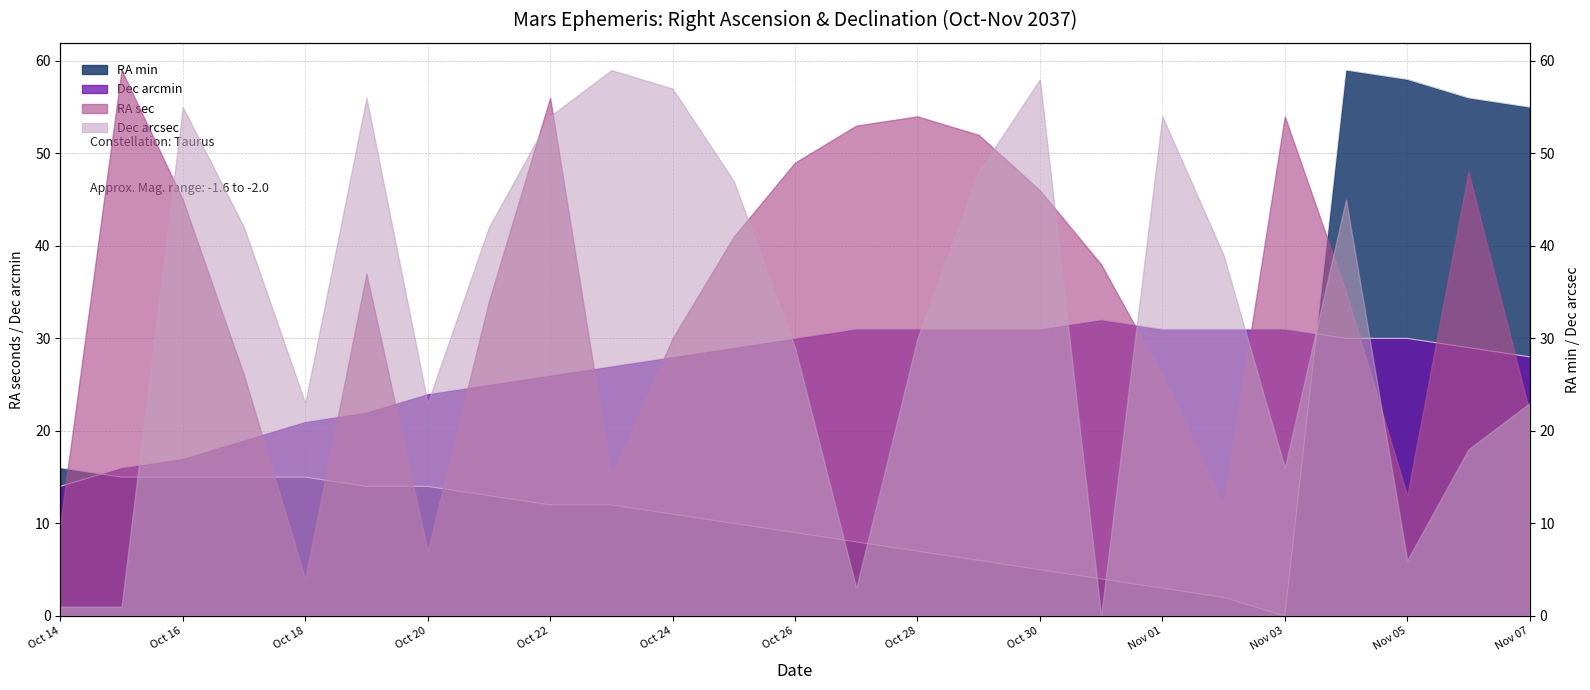

Where is the first local maximum for Dec deg min?

Oct 31